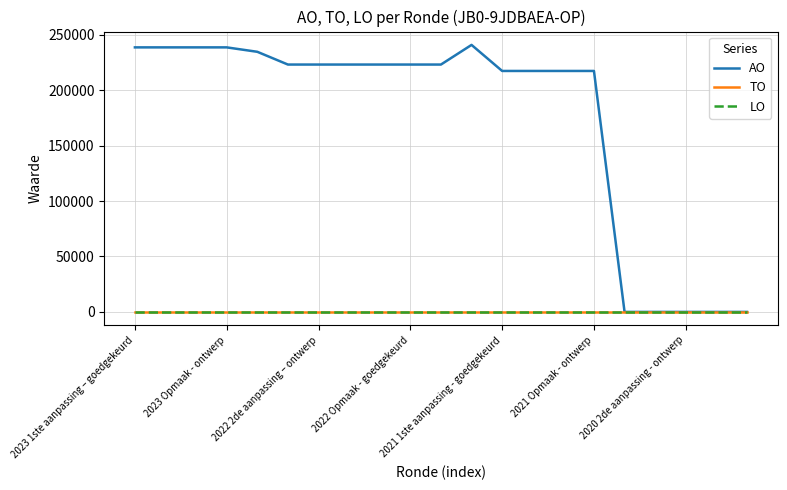

Which series has the largest total across all categories?

AO